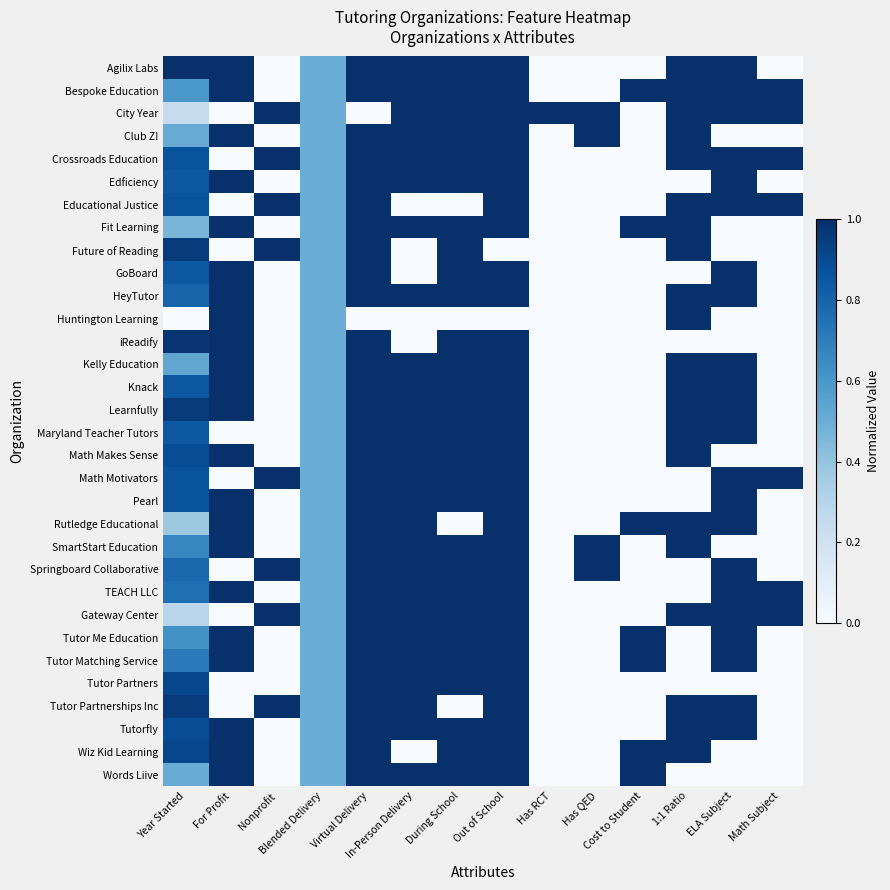

Reading left to right, what are all the values shown in this chart?

Agilix Labs: Year Started=1.0	For Profit=1.0	Nonprofit=0.0	Blended Delivery=0.5	Virtual Delivery=1.0	In-Person Delivery=1.0	During School=1.0	Out of School=1.0	Has RCT=0.0	Has QED=0.0	Cost to Student=0.0	1:1 Ratio=1.0	ELA Subject=1.0	Math Subject=0.0
Bespoke Education: Year Started=0.6	For Profit=1.0	Nonprofit=0.0	Blended Delivery=0.5	Virtual Delivery=1.0	In-Person Delivery=1.0	During School=1.0	Out of School=1.0	Has RCT=0.0	Has QED=0.0	Cost to Student=1.0	1:1 Ratio=1.0	ELA Subject=1.0	Math Subject=1.0
City Year: Year Started=0.2	For Profit=0.0	Nonprofit=1.0	Blended Delivery=0.5	Virtual Delivery=0.0	In-Person Delivery=1.0	During School=1.0	Out of School=1.0	Has RCT=1.0	Has QED=1.0	Cost to Student=0.0	1:1 Ratio=1.0	ELA Subject=1.0	Math Subject=1.0
Club Z!: Year Started=0.5	For Profit=1.0	Nonprofit=0.0	Blended Delivery=0.5	Virtual Delivery=1.0	In-Person Delivery=1.0	During School=1.0	Out of School=1.0	Has RCT=0.0	Has QED=1.0	Cost to Student=0.0	1:1 Ratio=1.0	ELA Subject=0.0	Math Subject=0.0
Crossroads Education: Year Started=0.9	For Profit=0.0	Nonprofit=1.0	Blended Delivery=0.5	Virtual Delivery=1.0	In-Person Delivery=1.0	During School=1.0	Out of School=1.0	Has RCT=0.0	Has QED=0.0	Cost to Student=0.0	1:1 Ratio=1.0	ELA Subject=1.0	Math Subject=1.0
Edficiency: Year Started=0.8	For Profit=1.0	Nonprofit=0.0	Blended Delivery=0.5	Virtual Delivery=1.0	In-Person Delivery=1.0	During School=1.0	Out of School=1.0	Has RCT=0.0	Has QED=0.0	Cost to Student=0.0	1:1 Ratio=0.0	ELA Subject=1.0	Math Subject=0.0
Educational Justice: Year Started=0.9	For Profit=0.0	Nonprofit=1.0	Blended Delivery=0.5	Virtual Delivery=1.0	In-Person Delivery=0.0	During School=0.0	Out of School=1.0	Has RCT=0.0	Has QED=0.0	Cost to Student=0.0	1:1 Ratio=1.0	ELA Subject=1.0	Math Subject=1.0
Fit Learning: Year Started=0.5	For Profit=1.0	Nonprofit=0.0	Blended Delivery=0.5	Virtual Delivery=1.0	In-Person Delivery=1.0	During School=1.0	Out of School=1.0	Has RCT=0.0	Has QED=0.0	Cost to Student=1.0	1:1 Ratio=1.0	ELA Subject=0.0	Math Subject=0.0
Future of Reading: Year Started=1.0	For Profit=0.0	Nonprofit=1.0	Blended Delivery=0.5	Virtual Delivery=1.0	In-Person Delivery=0.0	During School=1.0	Out of School=0.0	Has RCT=0.0	Has QED=0.0	Cost to Student=0.0	1:1 Ratio=1.0	ELA Subject=0.0	Math Subject=0.0
GoBoard: Year Started=0.8	For Profit=1.0	Nonprofit=0.0	Blended Delivery=0.5	Virtual Delivery=1.0	In-Person Delivery=0.0	During School=1.0	Out of School=1.0	Has RCT=0.0	Has QED=0.0	Cost to Student=0.0	1:1 Ratio=0.0	ELA Subject=1.0	Math Subject=0.0
HeyTutor: Year Started=0.8	For Profit=1.0	Nonprofit=0.0	Blended Delivery=0.5	Virtual Delivery=1.0	In-Person Delivery=1.0	During School=1.0	Out of School=1.0	Has RCT=0.0	Has QED=0.0	Cost to Student=0.0	1:1 Ratio=1.0	ELA Subject=1.0	Math Subject=0.0
Huntington Learning: Year Started=0.0	For Profit=1.0	Nonprofit=0.0	Blended Delivery=0.5	Virtual Delivery=0.0	In-Person Delivery=0.0	During School=0.0	Out of School=0.0	Has RCT=0.0	Has QED=0.0	Cost to Student=0.0	1:1 Ratio=1.0	ELA Subject=0.0	Math Subject=0.0
iReadify: Year Started=1.0	For Profit=1.0	Nonprofit=0.0	Blended Delivery=0.5	Virtual Delivery=1.0	In-Person Delivery=0.0	During School=1.0	Out of School=1.0	Has RCT=0.0	Has QED=0.0	Cost to Student=0.0	1:1 Ratio=0.0	ELA Subject=0.0	Math Subject=0.0
Kelly Education: Year Started=0.5	For Profit=1.0	Nonprofit=0.0	Blended Delivery=0.5	Virtual Delivery=1.0	In-Person Delivery=1.0	During School=1.0	Out of School=1.0	Has RCT=0.0	Has QED=0.0	Cost to Student=0.0	1:1 Ratio=1.0	ELA Subject=1.0	Math Subject=0.0
Knack: Year Started=0.8	For Profit=1.0	Nonprofit=0.0	Blended Delivery=0.5	Virtual Delivery=1.0	In-Person Delivery=1.0	During School=1.0	Out of School=1.0	Has RCT=0.0	Has QED=0.0	Cost to Student=0.0	1:1 Ratio=1.0	ELA Subject=1.0	Math Subject=0.0
Learnfully: Year Started=1.0	For Profit=1.0	Nonprofit=0.0	Blended Delivery=0.5	Virtual Delivery=1.0	In-Person Delivery=1.0	During School=1.0	Out of School=1.0	Has RCT=0.0	Has QED=0.0	Cost to Student=0.0	1:1 Ratio=1.0	ELA Subject=1.0	Math Subject=0.0
Maryland Teacher Tutors: Year Started=0.8	For Profit=0.0	Nonprofit=0.0	Blended Delivery=0.5	Virtual Delivery=1.0	In-Person Delivery=1.0	During School=1.0	Out of School=1.0	Has RCT=0.0	Has QED=0.0	Cost to Student=0.0	1:1 Ratio=1.0	ELA Subject=1.0	Math Subject=0.0
Math Makes Sense: Year Started=0.9	For Profit=1.0	Nonprofit=0.0	Blended Delivery=0.5	Virtual Delivery=1.0	In-Person Delivery=1.0	During School=1.0	Out of School=1.0	Has RCT=0.0	Has QED=0.0	Cost to Student=0.0	1:1 Ratio=1.0	ELA Subject=0.0	Math Subject=0.0
Math Motivators: Year Started=0.9	For Profit=0.0	Nonprofit=1.0	Blended Delivery=0.5	Virtual Delivery=1.0	In-Person Delivery=1.0	During School=1.0	Out of School=1.0	Has RCT=0.0	Has QED=0.0	Cost to Student=0.0	1:1 Ratio=0.0	ELA Subject=1.0	Math Subject=1.0
Pearl: Year Started=0.9	For Profit=1.0	Nonprofit=0.0	Blended Delivery=0.5	Virtual Delivery=1.0	In-Person Delivery=1.0	During School=1.0	Out of School=1.0	Has RCT=0.0	Has QED=0.0	Cost to Student=0.0	1:1 Ratio=0.0	ELA Subject=1.0	Math Subject=0.0
Rutledge Educational: Year Started=0.4	For Profit=1.0	Nonprofit=0.0	Blended Delivery=0.5	Virtual Delivery=1.0	In-Person Delivery=1.0	During School=0.0	Out of School=1.0	Has RCT=0.0	Has QED=0.0	Cost to Student=1.0	1:1 Ratio=1.0	ELA Subject=1.0	Math Subject=0.0
SmartStart Education: Year Started=0.7	For Profit=1.0	Nonprofit=0.0	Blended Delivery=0.5	Virtual Delivery=1.0	In-Person Delivery=1.0	During School=1.0	Out of School=1.0	Has RCT=0.0	Has QED=1.0	Cost to Student=0.0	1:1 Ratio=1.0	ELA Subject=0.0	Math Subject=0.0
Springboard Collaborative: Year Started=0.8	For Profit=0.0	Nonprofit=1.0	Blended Delivery=0.5	Virtual Delivery=1.0	In-Person Delivery=1.0	During School=1.0	Out of School=1.0	Has RCT=0.0	Has QED=1.0	Cost to Student=0.0	1:1 Ratio=0.0	ELA Subject=1.0	Math Subject=0.0
TEACH LLC: Year Started=0.8	For Profit=1.0	Nonprofit=0.0	Blended Delivery=0.5	Virtual Delivery=1.0	In-Person Delivery=1.0	During School=1.0	Out of School=1.0	Has RCT=0.0	Has QED=0.0	Cost to Student=0.0	1:1 Ratio=0.0	ELA Subject=1.0	Math Subject=1.0
Gateway Center: Year Started=0.3	For Profit=0.0	Nonprofit=1.0	Blended Delivery=0.5	Virtual Delivery=1.0	In-Person Delivery=1.0	During School=1.0	Out of School=1.0	Has RCT=0.0	Has QED=0.0	Cost to Student=0.0	1:1 Ratio=1.0	ELA Subject=1.0	Math Subject=1.0
Tutor Me Education: Year Started=0.6	For Profit=1.0	Nonprofit=0.0	Blended Delivery=0.5	Virtual Delivery=1.0	In-Person Delivery=1.0	During School=1.0	Out of School=1.0	Has RCT=0.0	Has QED=0.0	Cost to Student=1.0	1:1 Ratio=0.0	ELA Subject=1.0	Math Subject=0.0
Tutor Matching Service: Year Started=0.7	For Profit=1.0	Nonprofit=0.0	Blended Delivery=0.5	Virtual Delivery=1.0	In-Person Delivery=1.0	During School=1.0	Out of School=1.0	Has RCT=0.0	Has QED=0.0	Cost to Student=1.0	1:1 Ratio=0.0	ELA Subject=1.0	Math Subject=0.0
Tutor Partners: Year Started=0.9	For Profit=0.0	Nonprofit=0.0	Blended Delivery=0.5	Virtual Delivery=1.0	In-Person Delivery=1.0	During School=1.0	Out of School=1.0	Has RCT=0.0	Has QED=0.0	Cost to Student=0.0	1:1 Ratio=0.0	ELA Subject=0.0	Math Subject=0.0
Tutor Partnerships Inc: Year Started=1.0	For Profit=0.0	Nonprofit=1.0	Blended Delivery=0.5	Virtual Delivery=1.0	In-Person Delivery=1.0	During School=0.0	Out of School=1.0	Has RCT=0.0	Has QED=0.0	Cost to Student=0.0	1:1 Ratio=1.0	ELA Subject=1.0	Math Subject=0.0
Tutorfly: Year Started=0.9	For Profit=1.0	Nonprofit=0.0	Blended Delivery=0.5	Virtual Delivery=1.0	In-Person Delivery=1.0	During School=1.0	Out of School=1.0	Has RCT=0.0	Has QED=0.0	Cost to Student=0.0	1:1 Ratio=1.0	ELA Subject=1.0	Math Subject=0.0
Wiz Kid Learning: Year Started=0.9	For Profit=1.0	Nonprofit=0.0	Blended Delivery=0.5	Virtual Delivery=1.0	In-Person Delivery=0.0	During School=1.0	Out of School=1.0	Has RCT=0.0	Has QED=0.0	Cost to Student=1.0	1:1 Ratio=1.0	ELA Subject=0.0	Math Subject=0.0
Words Liive: Year Started=0.5	For Profit=1.0	Nonprofit=0.0	Blended Delivery=0.5	Virtual Delivery=1.0	In-Person Delivery=1.0	During School=1.0	Out of School=1.0	Has RCT=0.0	Has QED=0.0	Cost to Student=1.0	1:1 Ratio=0.0	ELA Subject=0.0	Math Subject=0.0